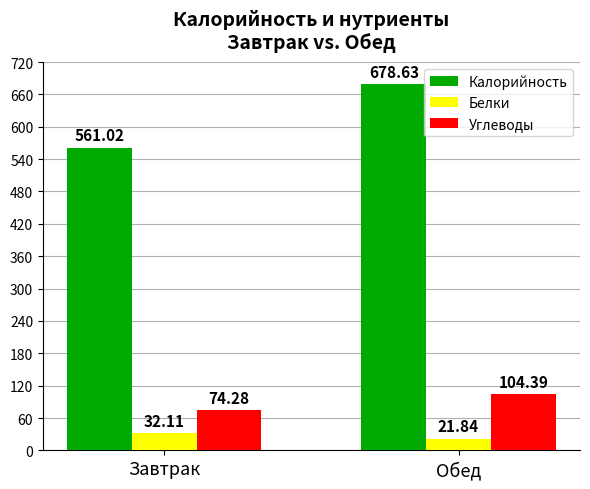

Which series has the widest spread of values?

Калорийность